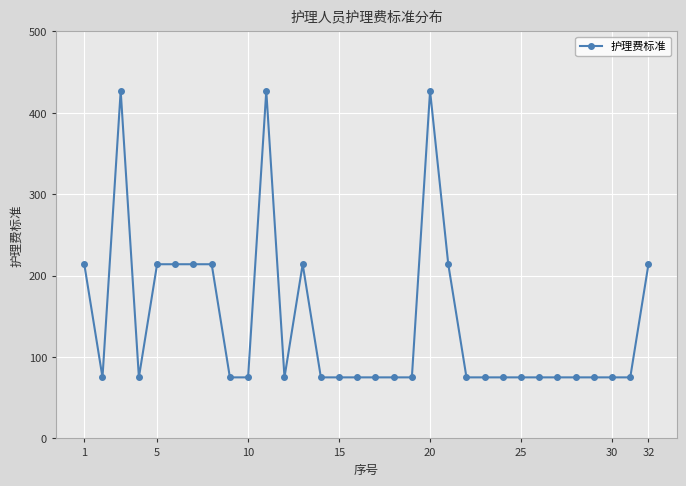

Reading right to left, list all the values displayed in this chart.

214	75	75	75	75	75	75	75	75	75	75	214	427	75	75	75	75	75	75	214	75	427	75	75	214	214	214	214	75	427	75	214